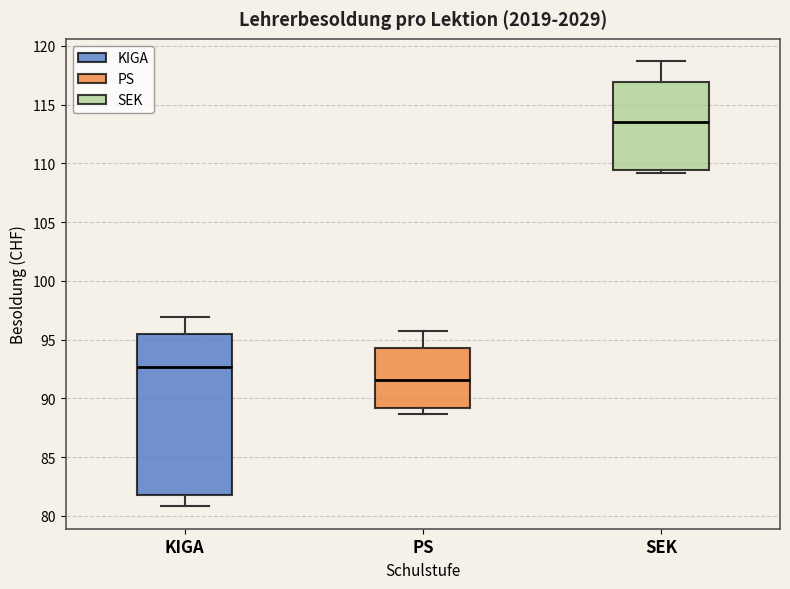

Where does the upper whisker of the box for KIGA end on the y-axis? The values are not printed on the chart, so give them approximately, as read against the axis.

97.0